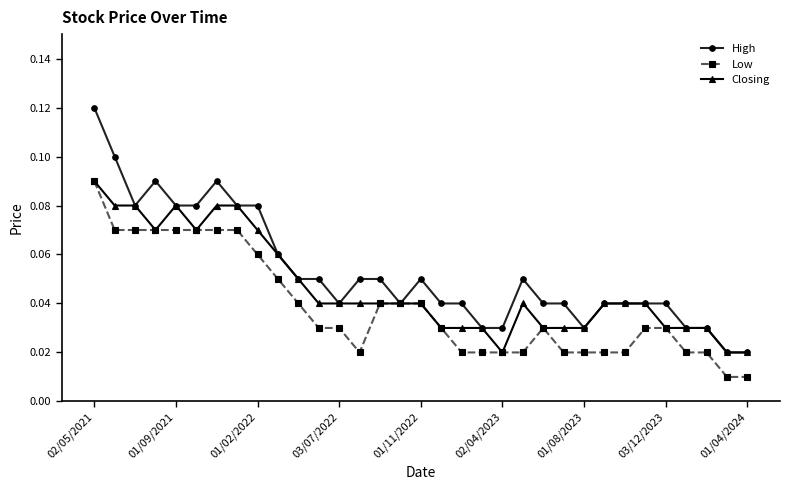

Which series has the widest spread of values?

High